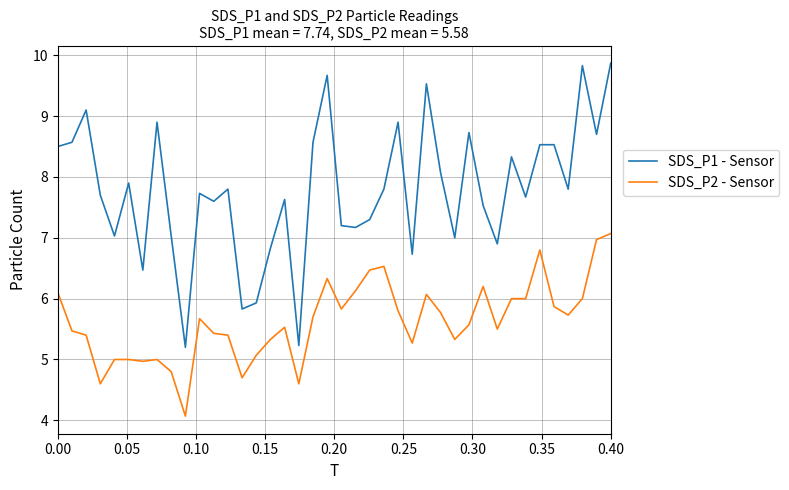

True or false: SDS_P2 - Sensor and SDS_P1 - Sensor cross at least once.

False